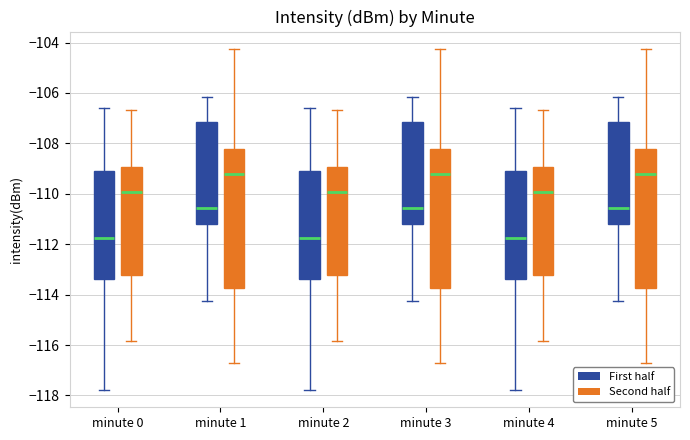

Reading left to right, transcribe this box plot: for each box, give where its median line is, the range the box spans, and where its two whiskers end, as read against the y-axis. The values are not printed on the chart, so give them approximately, as read against the axis.

minute 0 (First half): median -111.8, box -113.4 to -109.0, whiskers -117.8 to -106.6
minute 0 (Second half): median -110.0, box -113.2 to -109.0, whiskers -115.8 to -106.6
minute 1 (First half): median -110.6, box -111.2 to -107.2, whiskers -114.2 to -106.2
minute 1 (Second half): median -109.2, box -113.8 to -108.2, whiskers -116.8 to -104.2
minute 2 (First half): median -111.8, box -113.4 to -109.0, whiskers -117.8 to -106.6
minute 2 (Second half): median -110.0, box -113.2 to -109.0, whiskers -115.8 to -106.6
minute 3 (First half): median -110.6, box -111.2 to -107.2, whiskers -114.2 to -106.2
minute 3 (Second half): median -109.2, box -113.8 to -108.2, whiskers -116.8 to -104.2
minute 4 (First half): median -111.8, box -113.4 to -109.0, whiskers -117.8 to -106.6
minute 4 (Second half): median -110.0, box -113.2 to -109.0, whiskers -115.8 to -106.6
minute 5 (First half): median -110.6, box -111.2 to -107.2, whiskers -114.2 to -106.2
minute 5 (Second half): median -109.2, box -113.8 to -108.2, whiskers -116.8 to -104.2